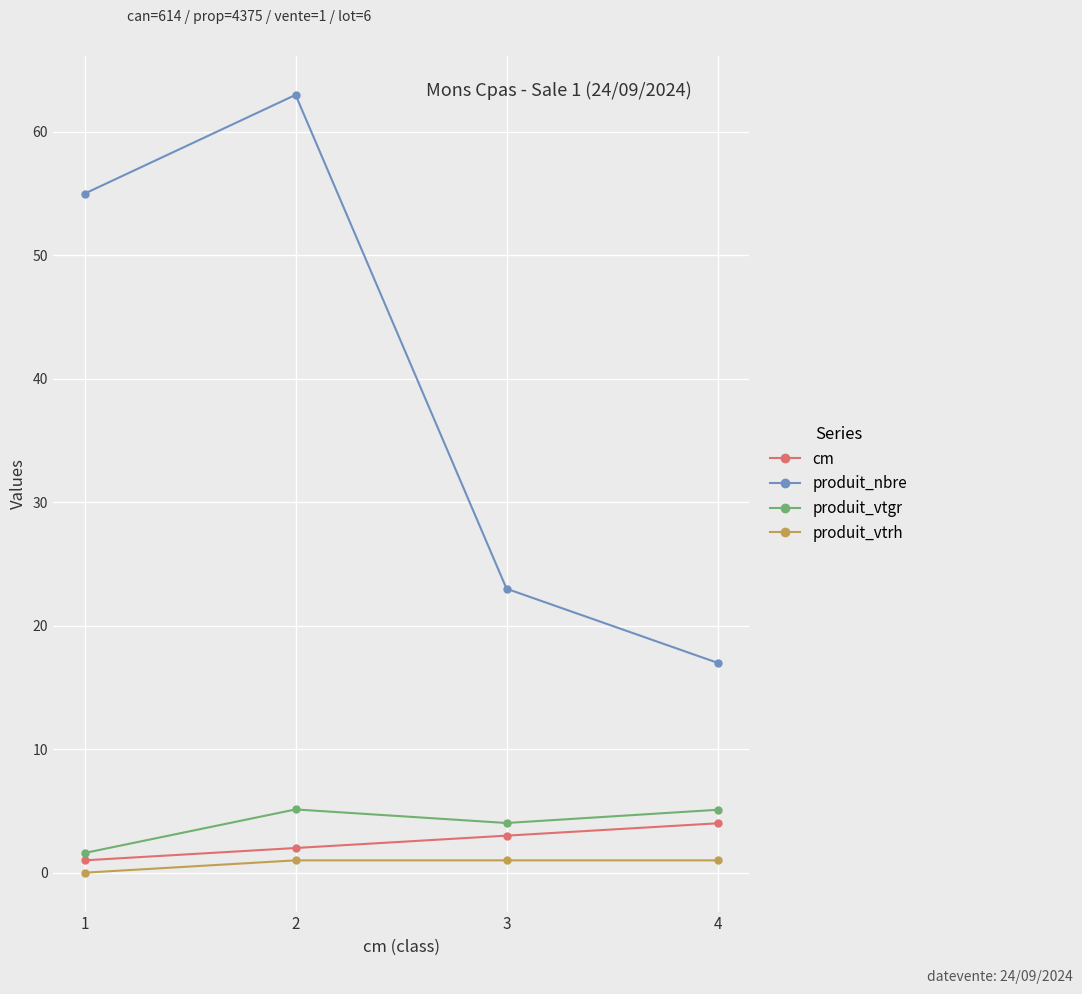

Which series has the largest range (max minus min)?

produit_nbre